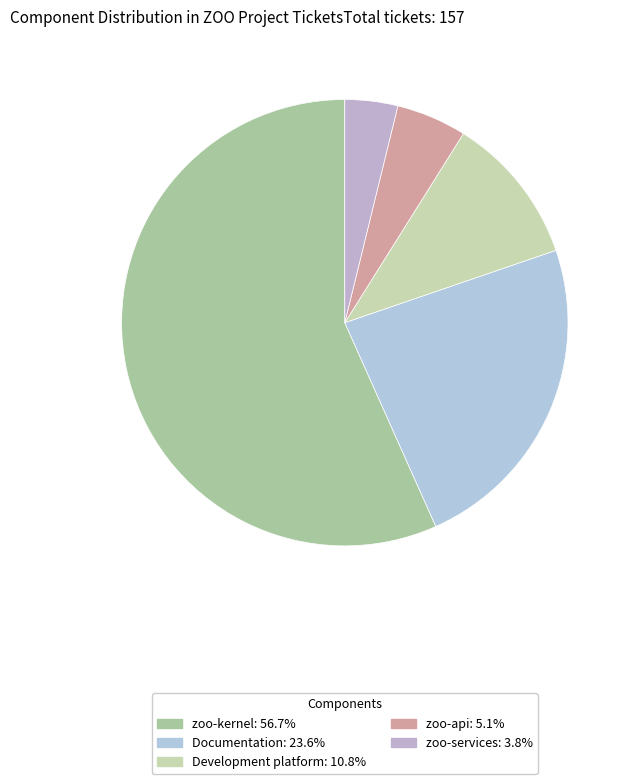

Count the number of slices in the pie.

5